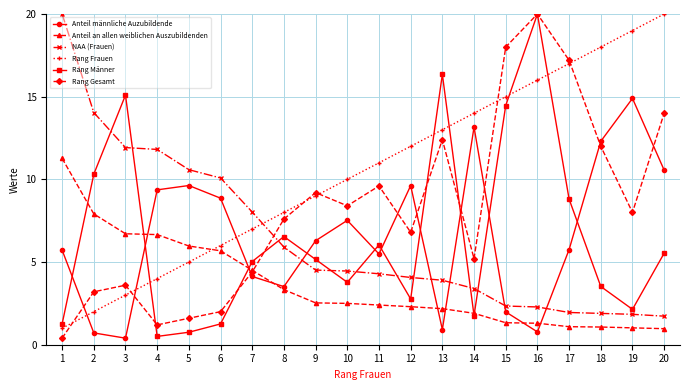

What is the minimum value shown in the chart?

0.4